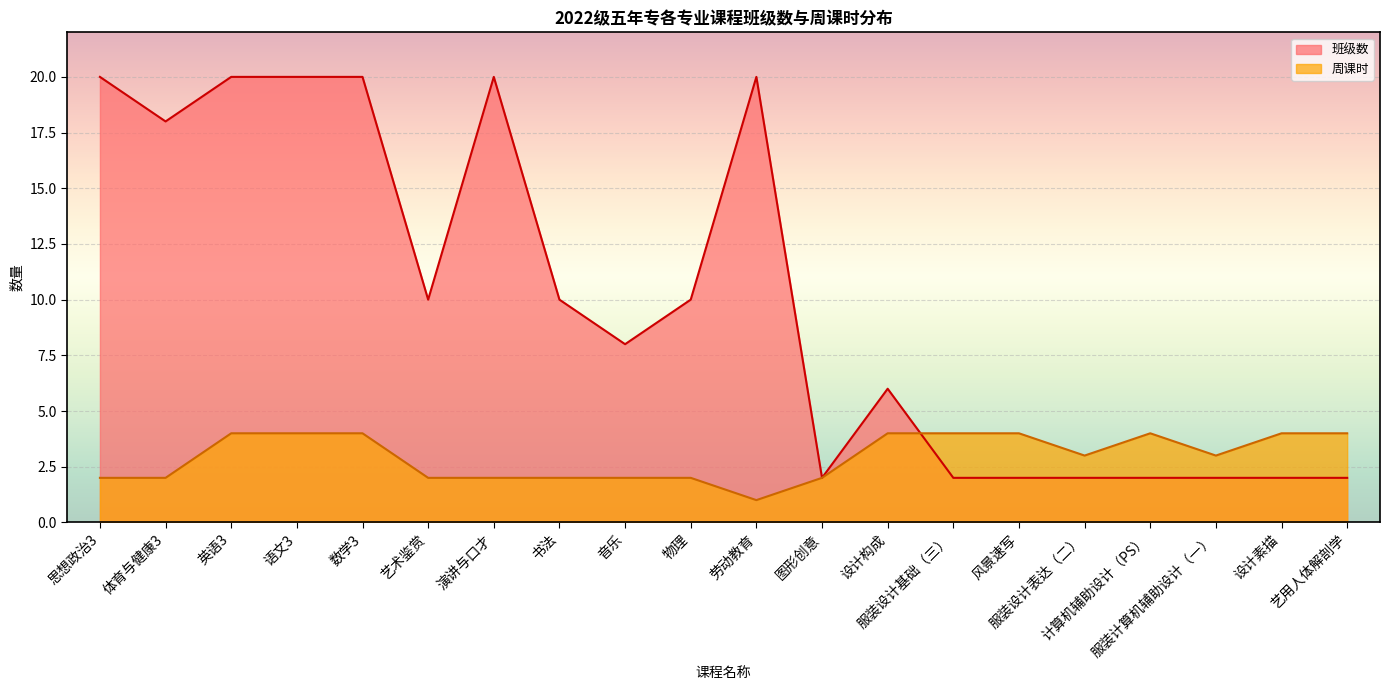

The 周课时 series shows 7 at 服装设计基础（三）. True or false?

False